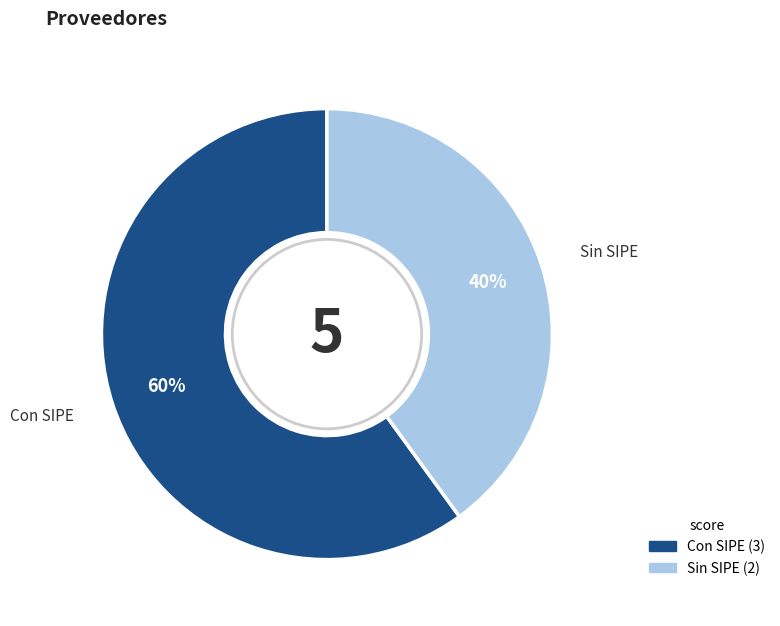

To the nearest percent, what is the average slice percentage?

50%